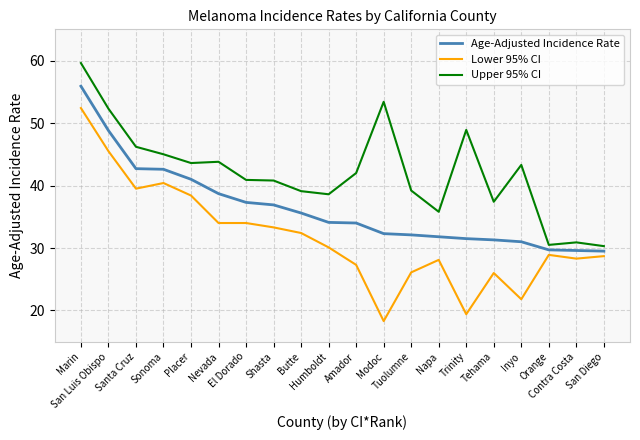

What is the minimum value for Age-Adjusted Incidence Rate?

29.5